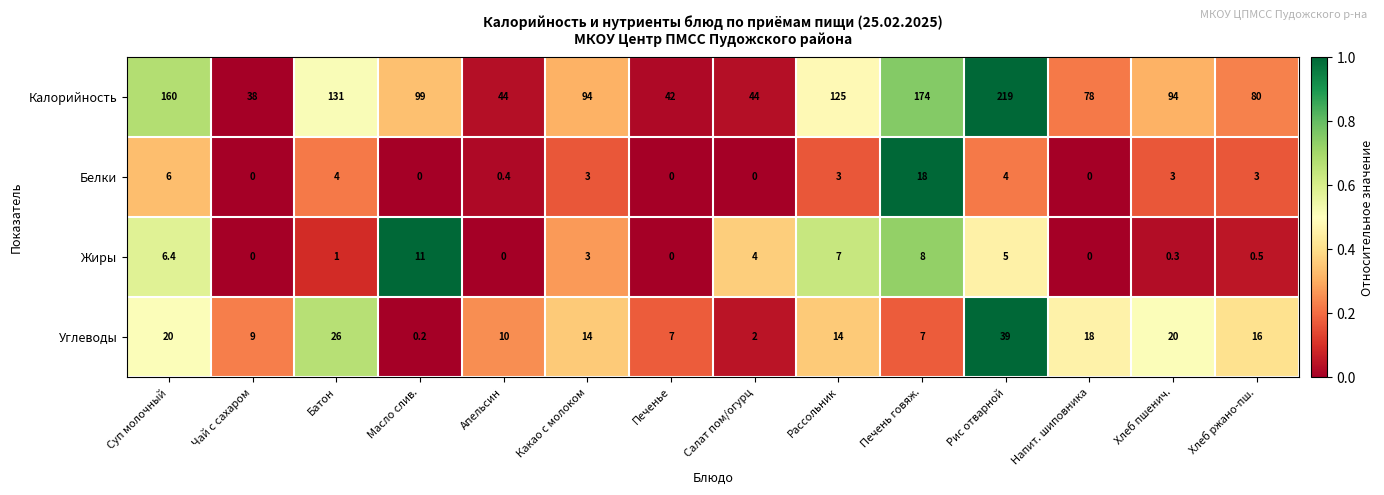

At how many categories does at least one series exceed 0?

14